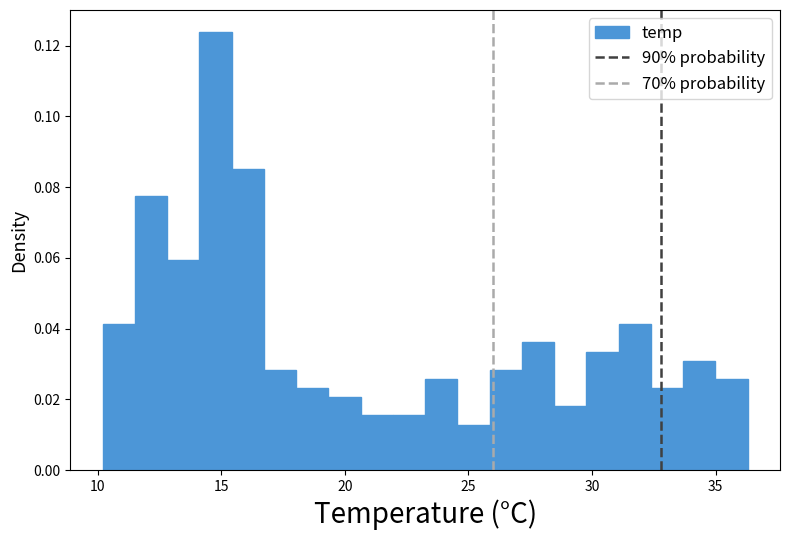

Read against the x-axis, roughly where is the centre of the tallest bar?

15.0